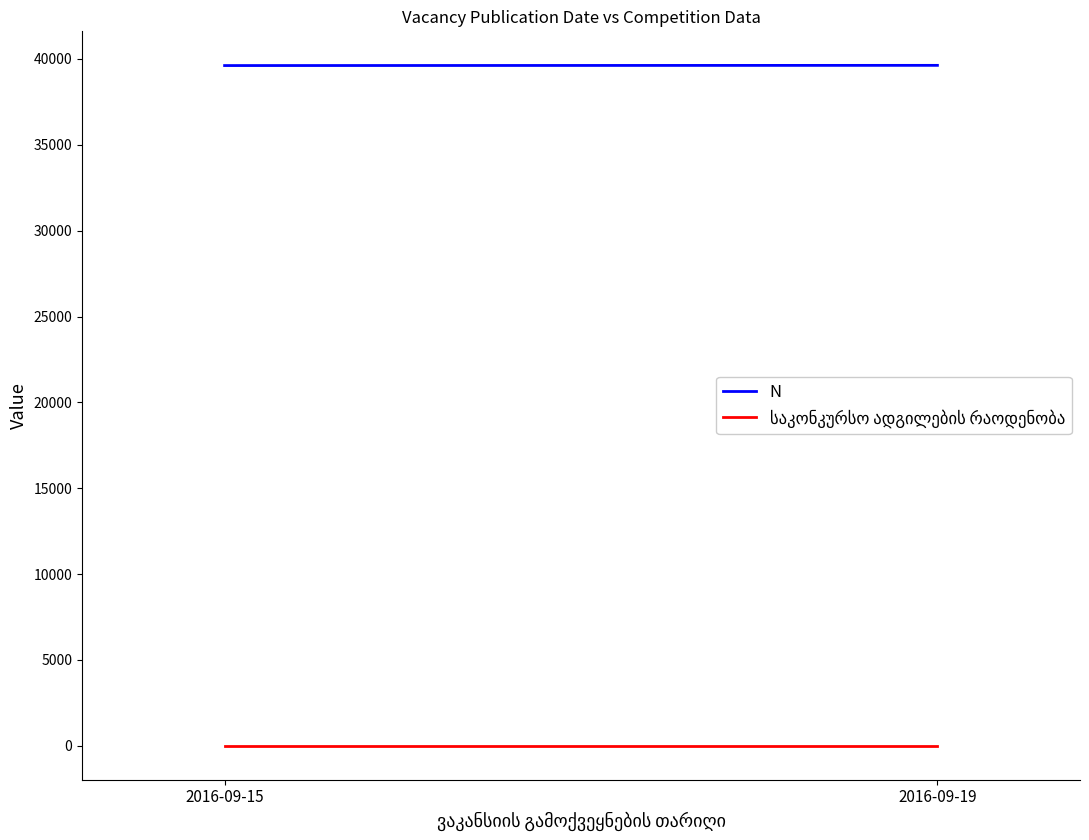

Is the value of საკონკურსო ადგილების რაოდენობა at 2016-09-15 greater than the value of N at 2016-09-19?

No